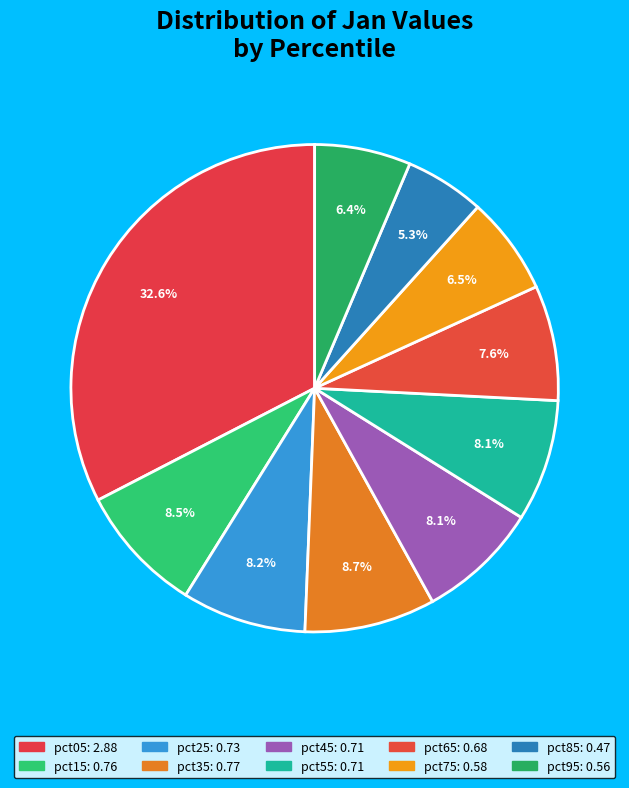

Which slice is the smallest?

pct85